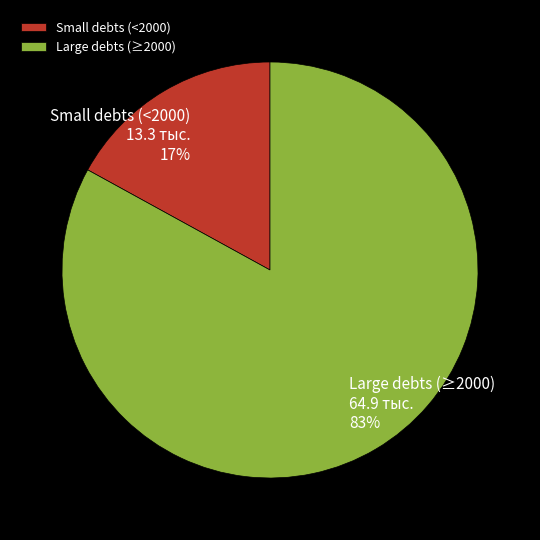

Which slice is the smallest?

Small debts (<2000)